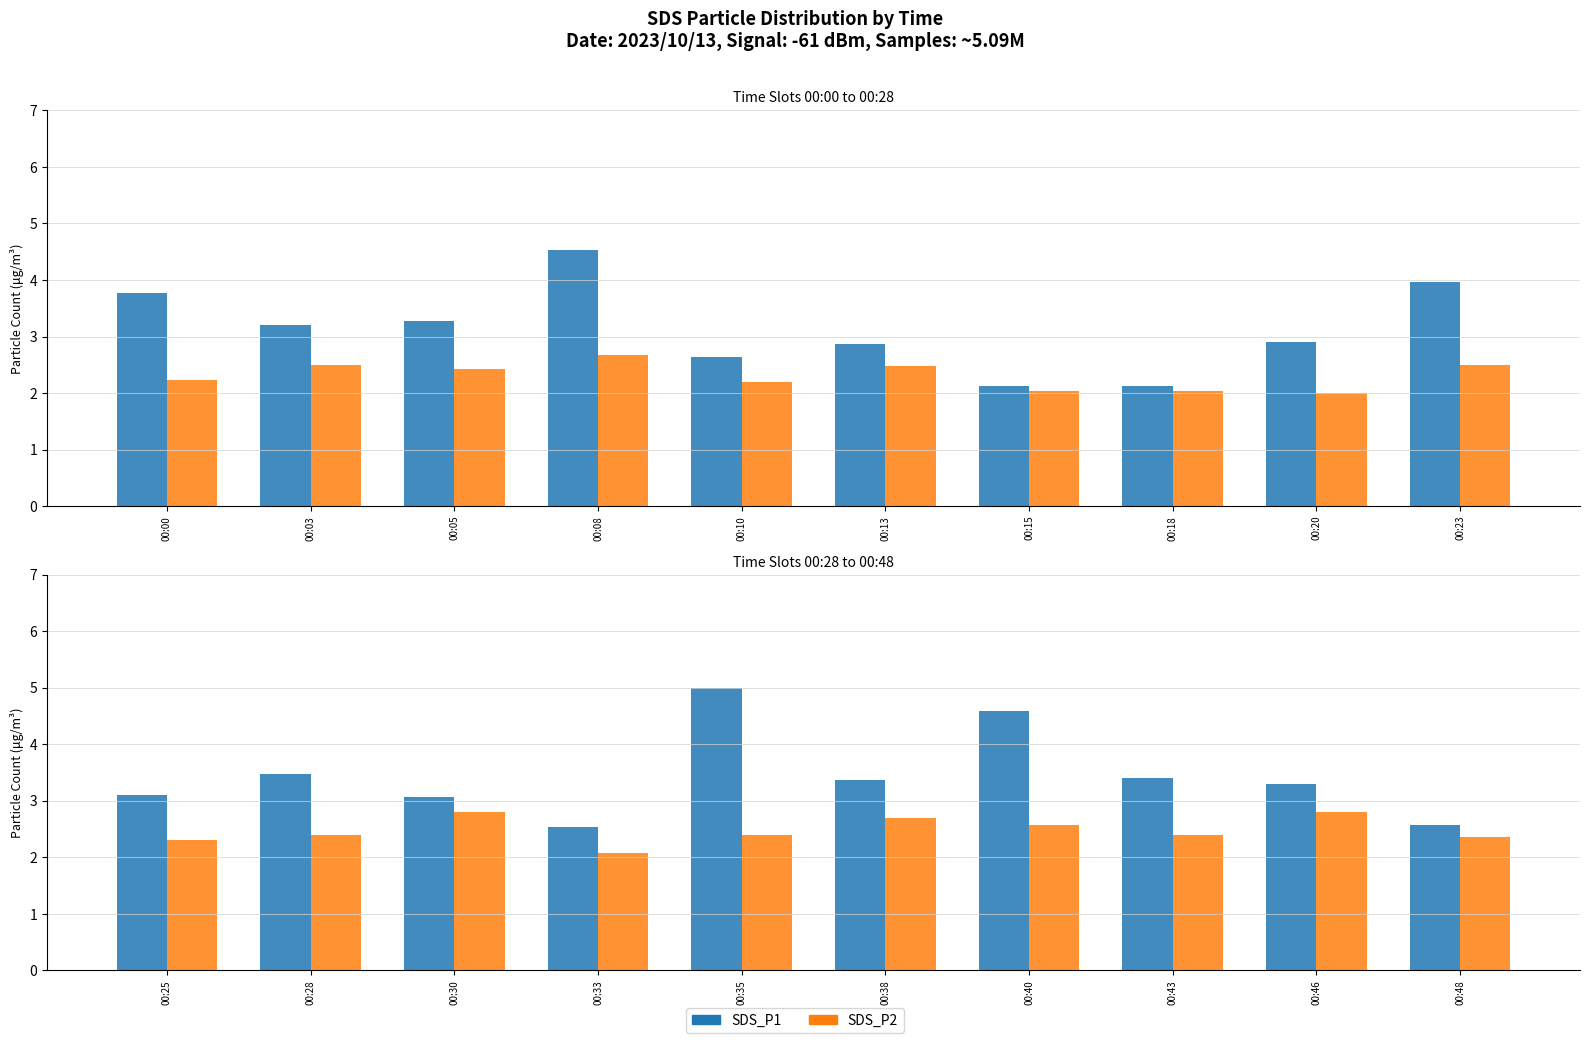

What is the value of the SDS_P2 bar at the 6th from the left?

2.7